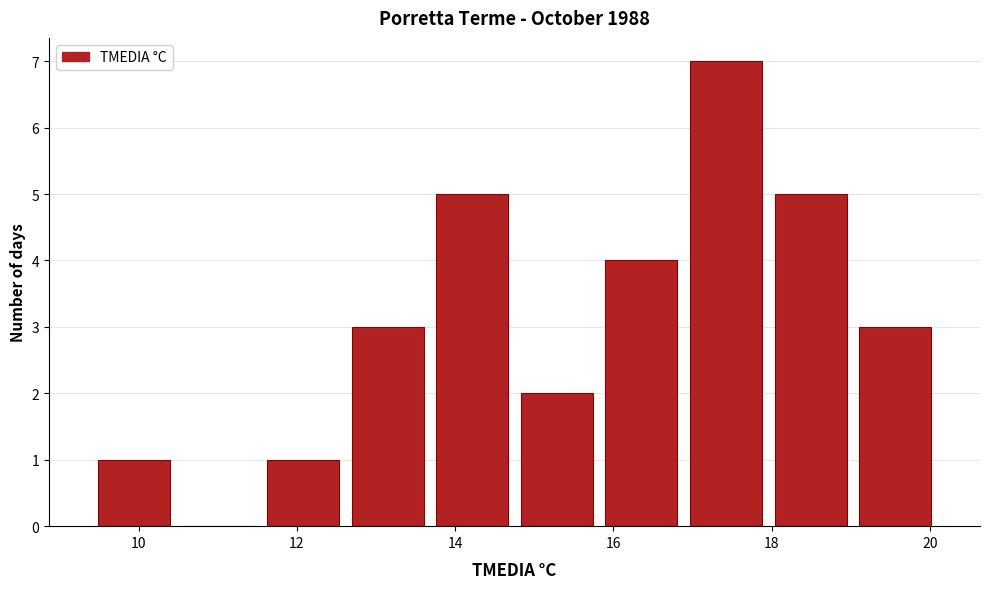

Reading left to right, list every bar in this chart as the range it spans on the x-axis followed by its height. Neither the bar edges nor the heights are printed on the chart, so give them approximately, as read against the axes.

9.4 to 10.4: 1
10.4 to 11.6: 0
11.6 to 12.6: 1
12.6 to 13.6: 3
13.6 to 14.8: 5
14.8 to 15.8: 2
15.8 to 16.8: 4
16.8 to 18.0: 7
18.0 to 19.0: 5
19.0 to 20.2: 3